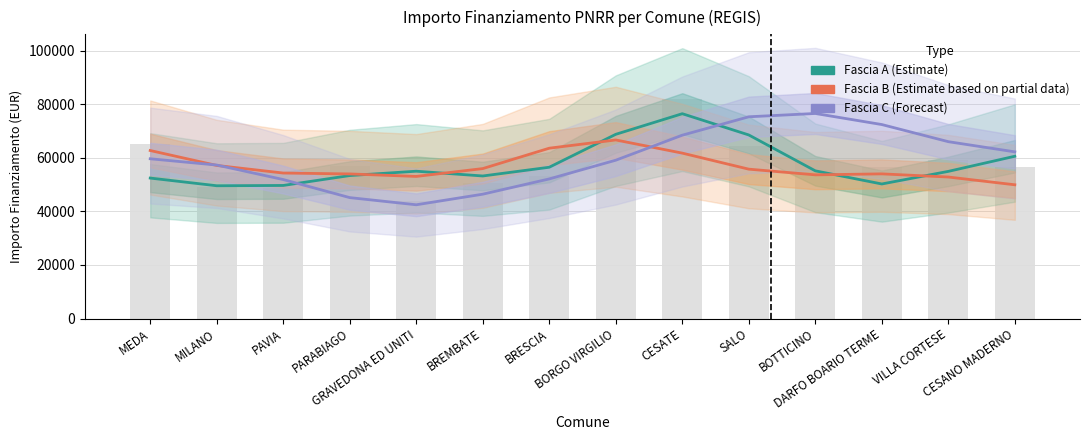

What is the difference between the maximum and minimum values in the Fascia B (Estimate based on partial data) series?

16726.1